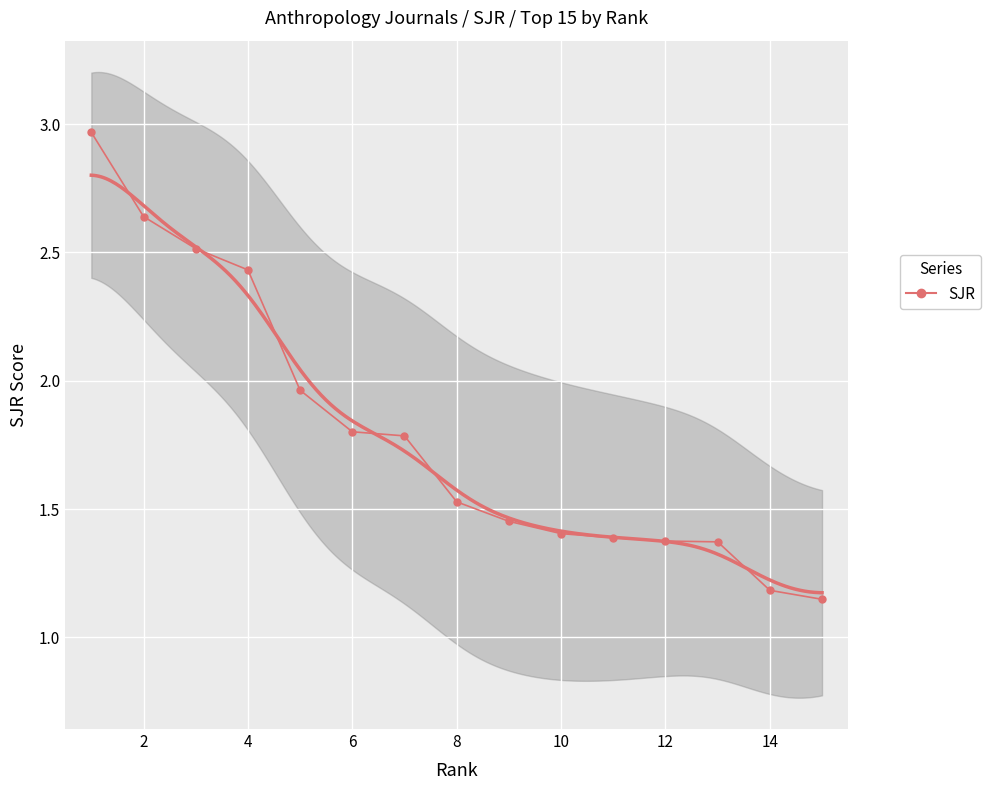

What is the difference between the maximum and minimum values?

1.8